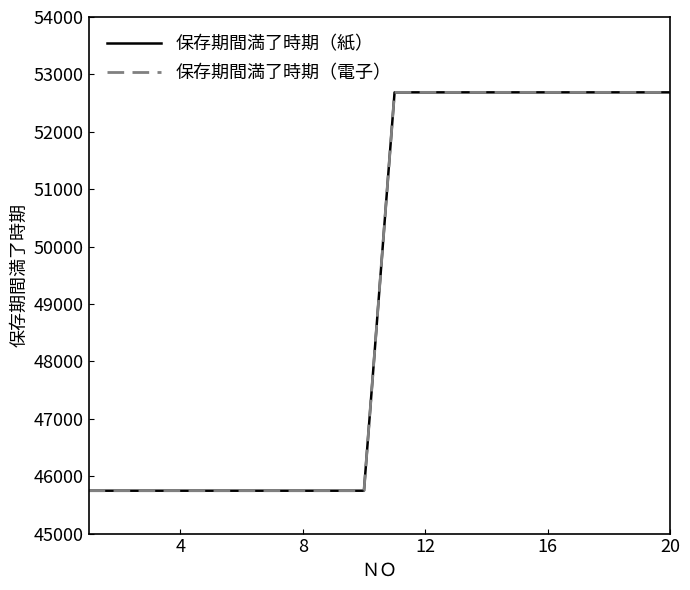

Is this an area chart (filled region under the line)?

No